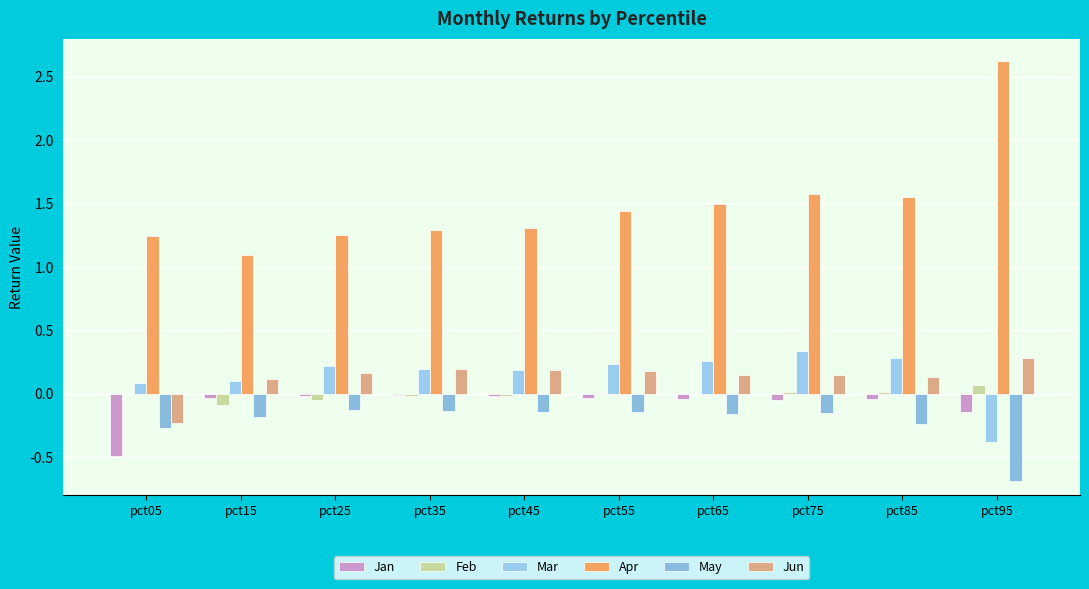

What are all the series names shown in the legend?

Jan, Feb, Mar, Apr, May, Jun